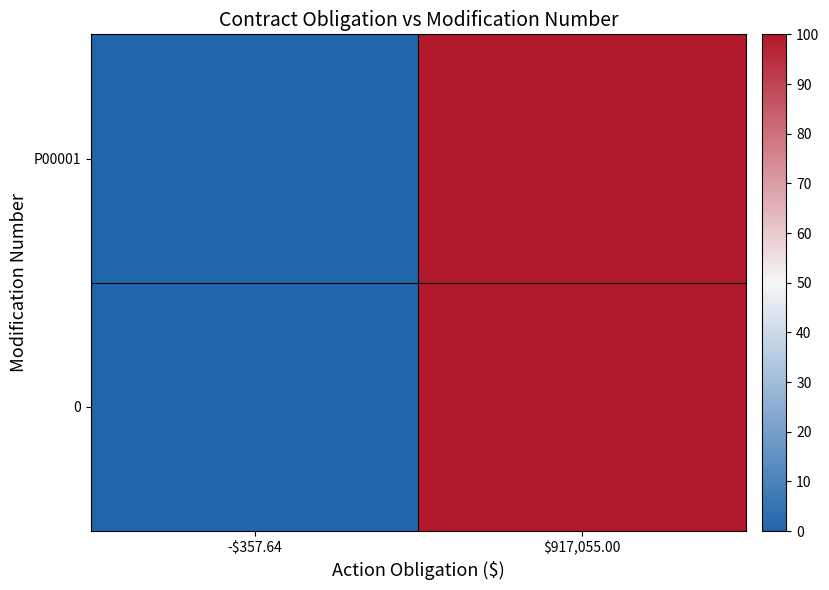

At -$357.64, list the series in order from largest to smallest.

P00001, 0